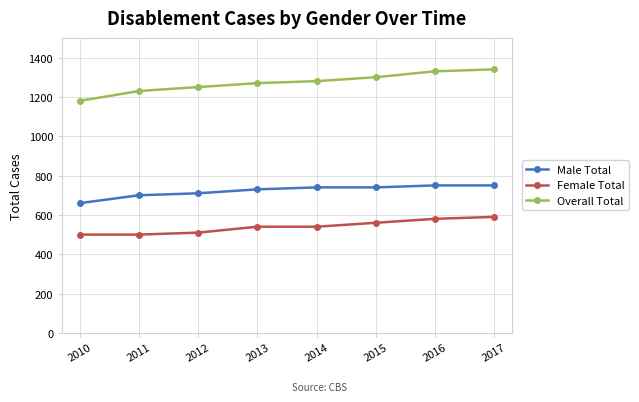

True or false: Female Total and Overall Total cross at least once.

False